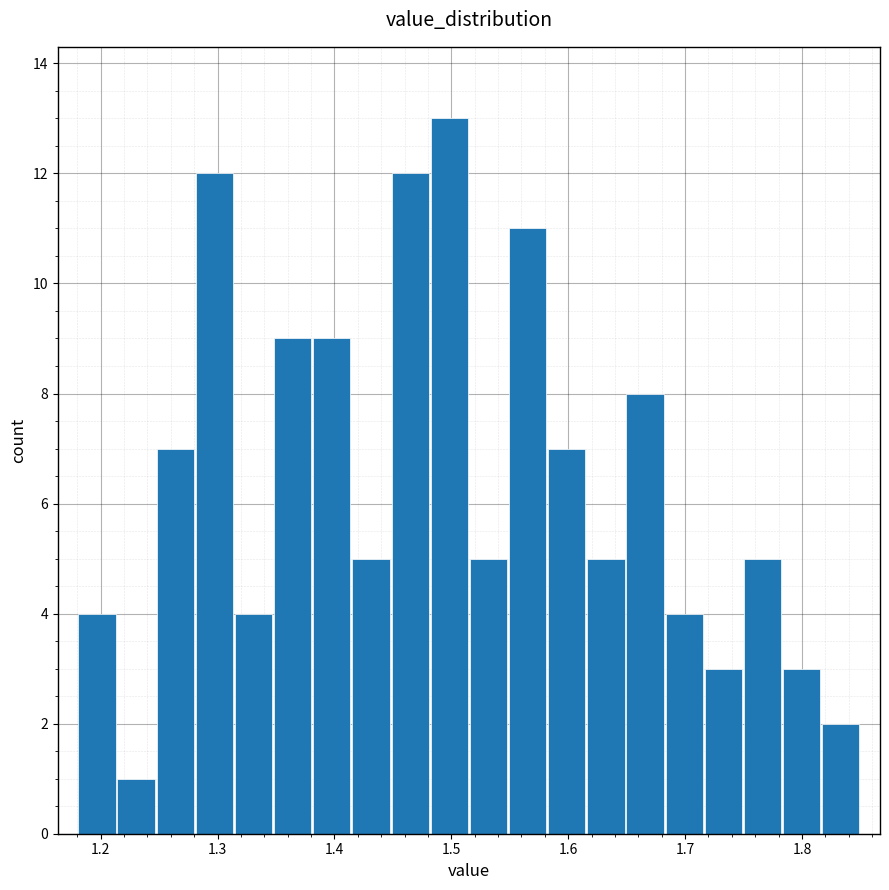

Around what value on the x-axis is the tallest bar? Give the approximate position of its centre, as read against the axis.

1.50